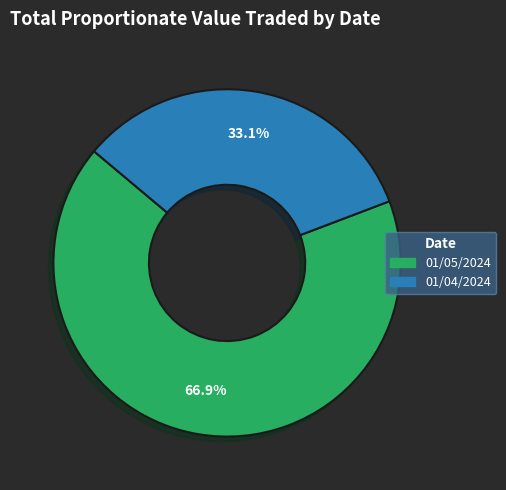

To the nearest percent, what portion does 01/05/2024 represent?

67%